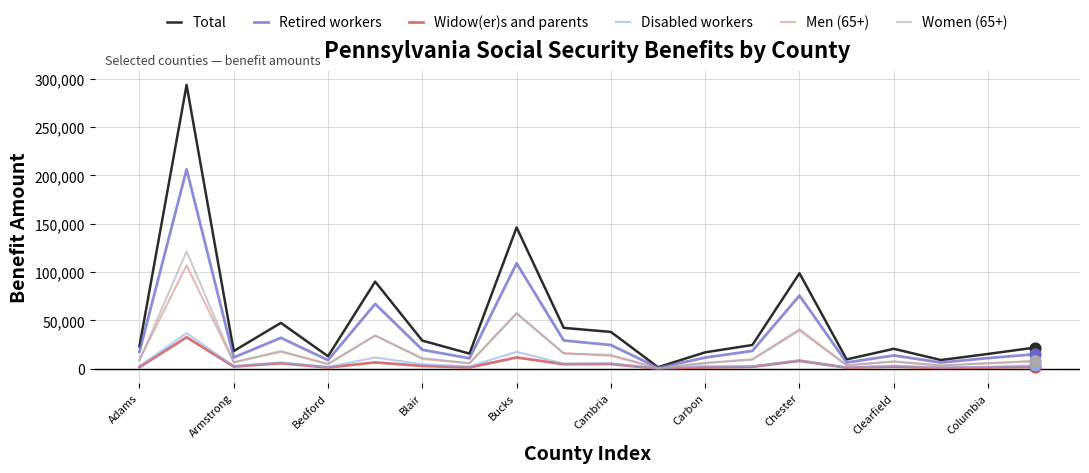

Which series has the largest total across all categories?

Total